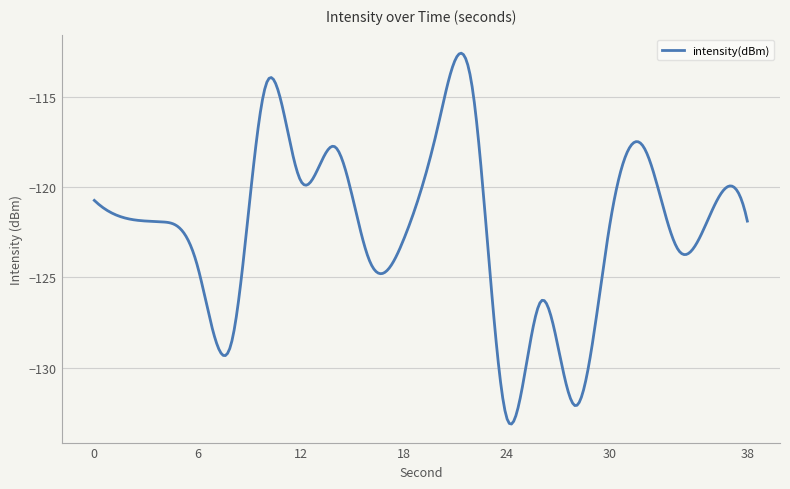

What is the greatest value displayed?

-112.6